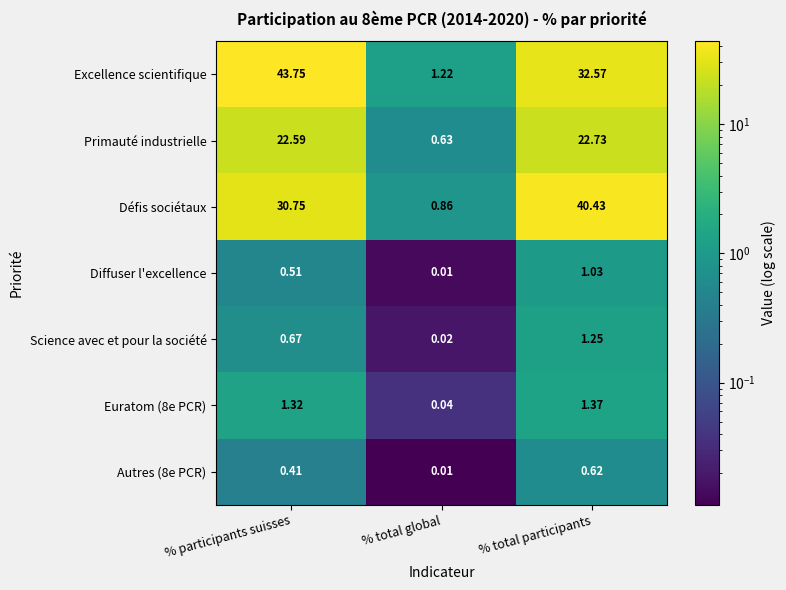

Which series changed the most between % participants suisses and % total global?

Excellence scientifique